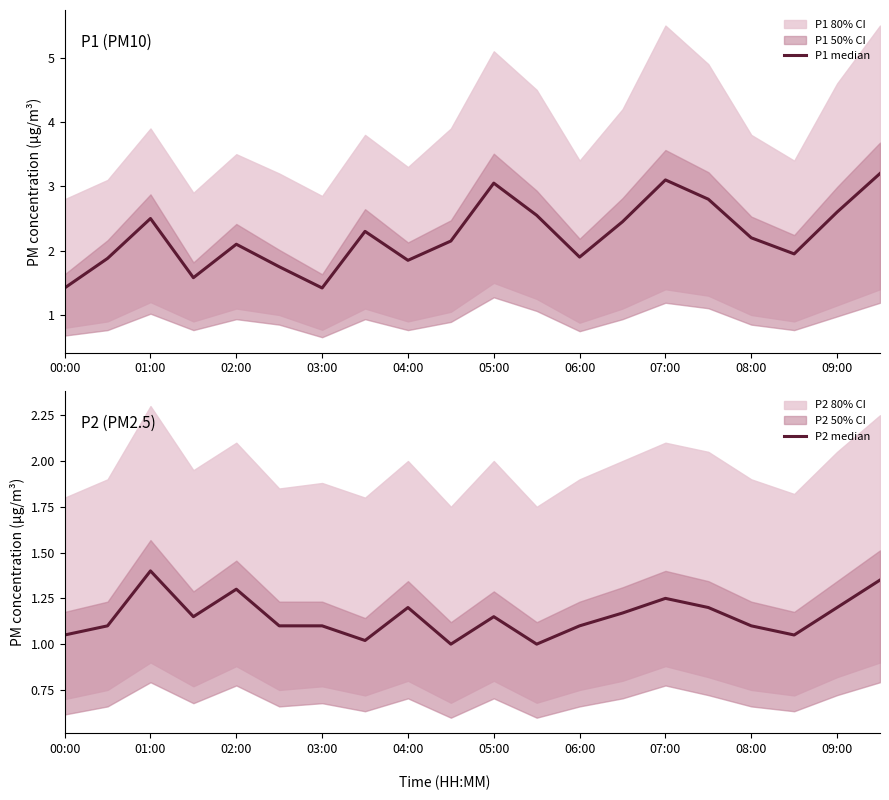

Count the number of categories in the chart.

20